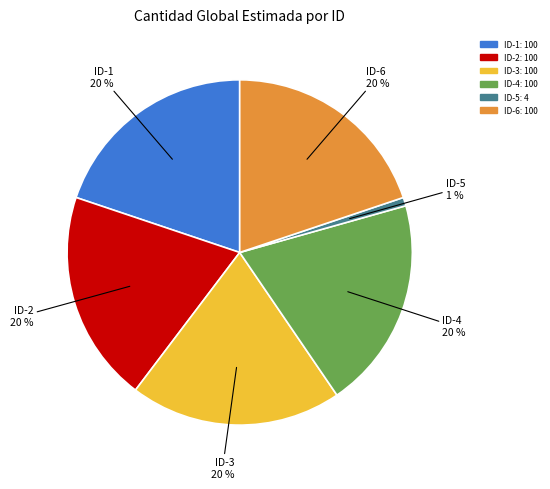

Is there a majority slice in this chart?

No